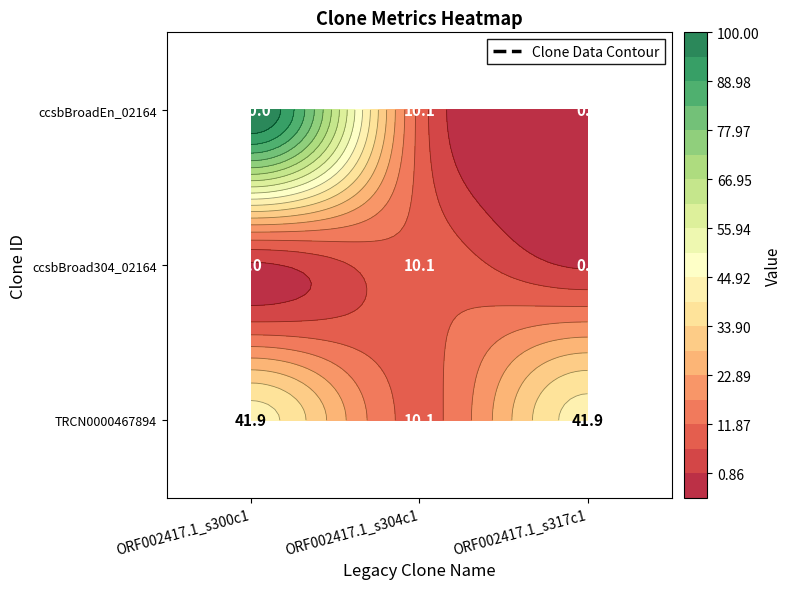

At ORF002417.1_s304c1, list the series in order from smallest to largest.

ccsbBroadEn_02164, ccsbBroad304_02164, TRCN0000467894